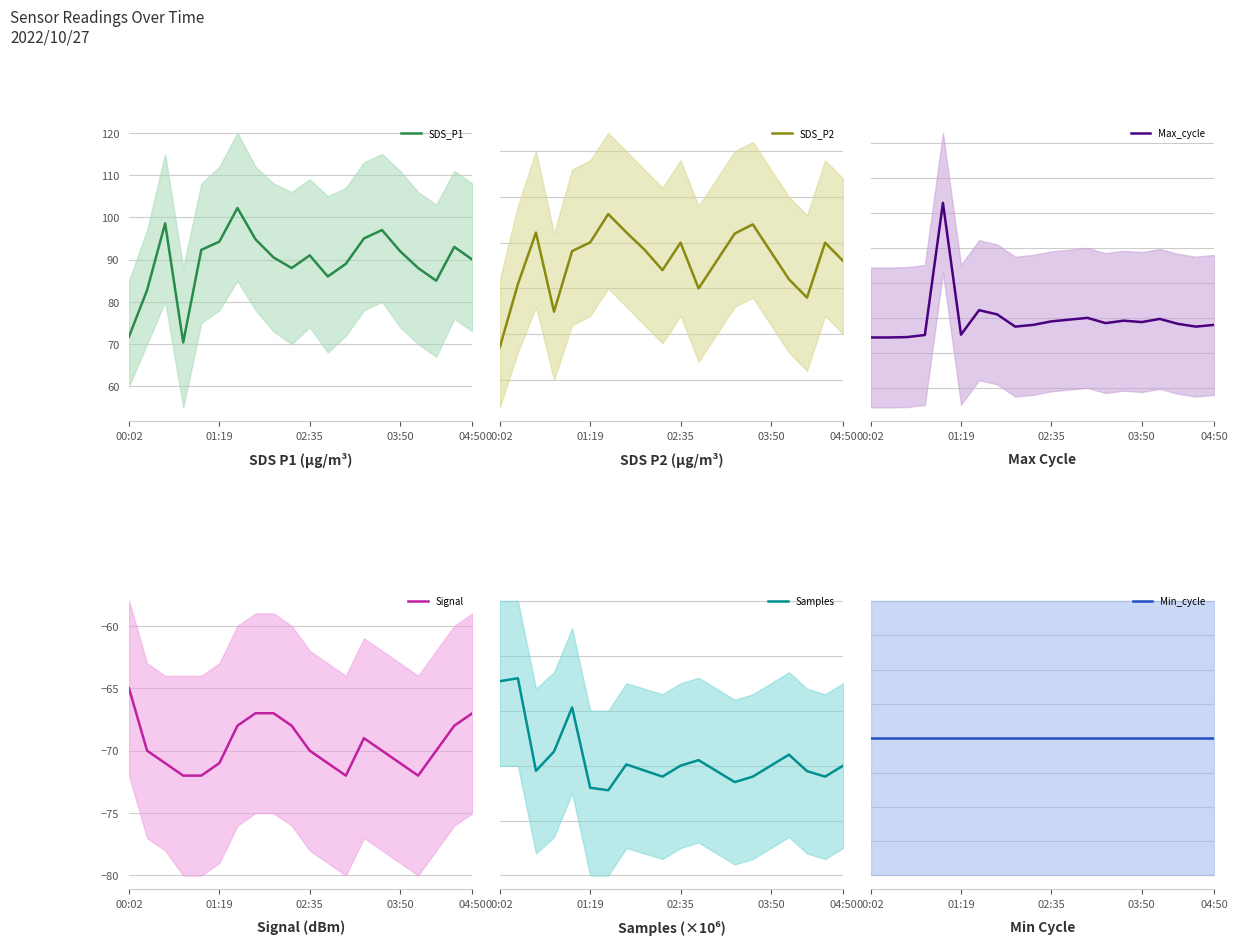

Which series has the widest spread of values?

Max_cycle